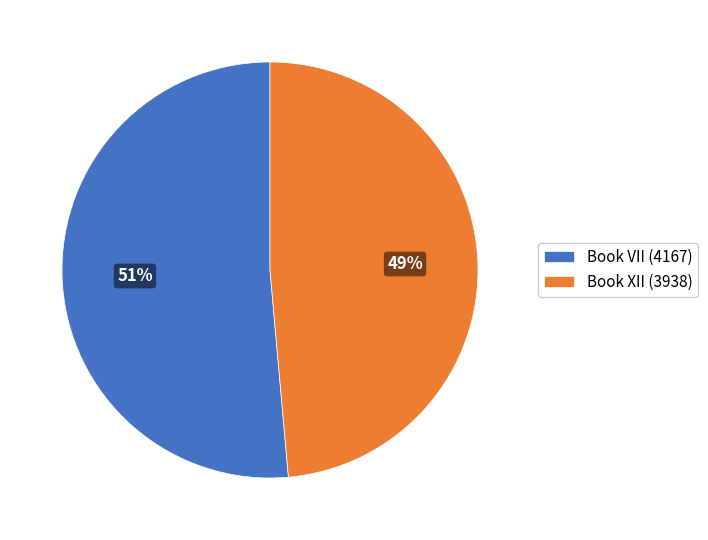

Is Book VII the majority of the pie?

Yes